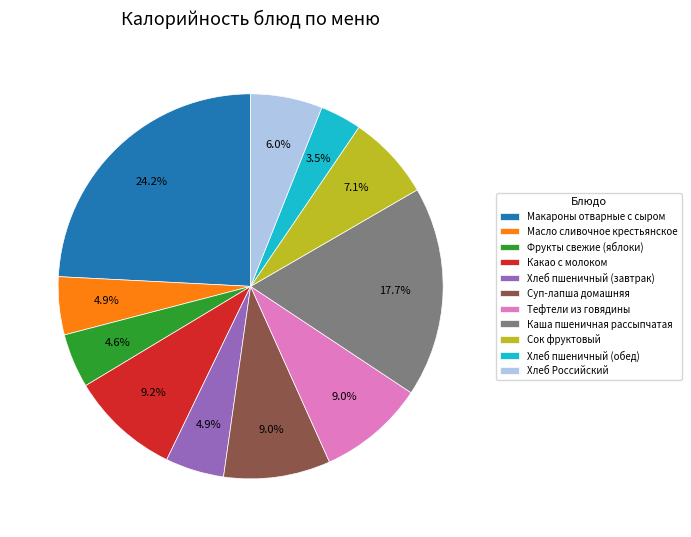

Which slice is the largest?

Макароны отварные с сыром